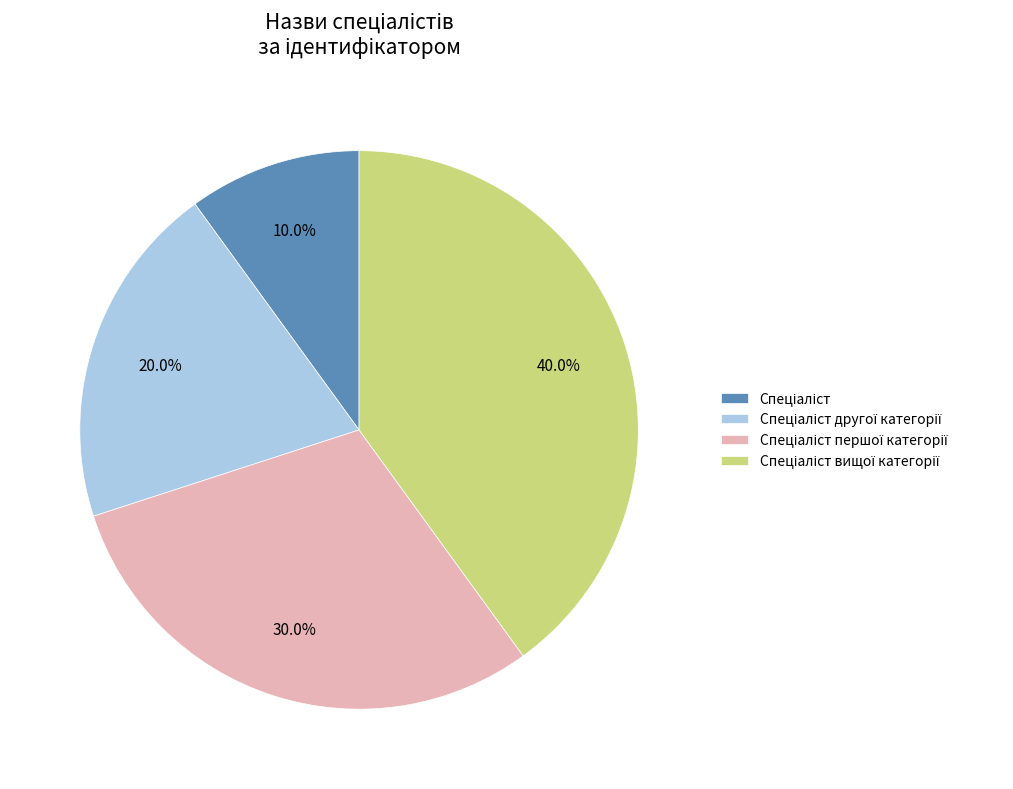

Is there a majority slice in this chart?

No